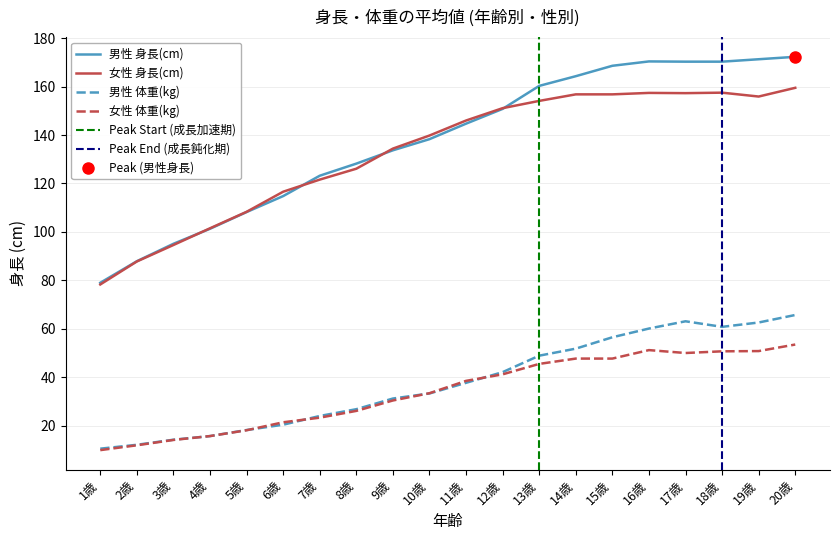

Which label corresponds to the largest value in the chart?

20歳